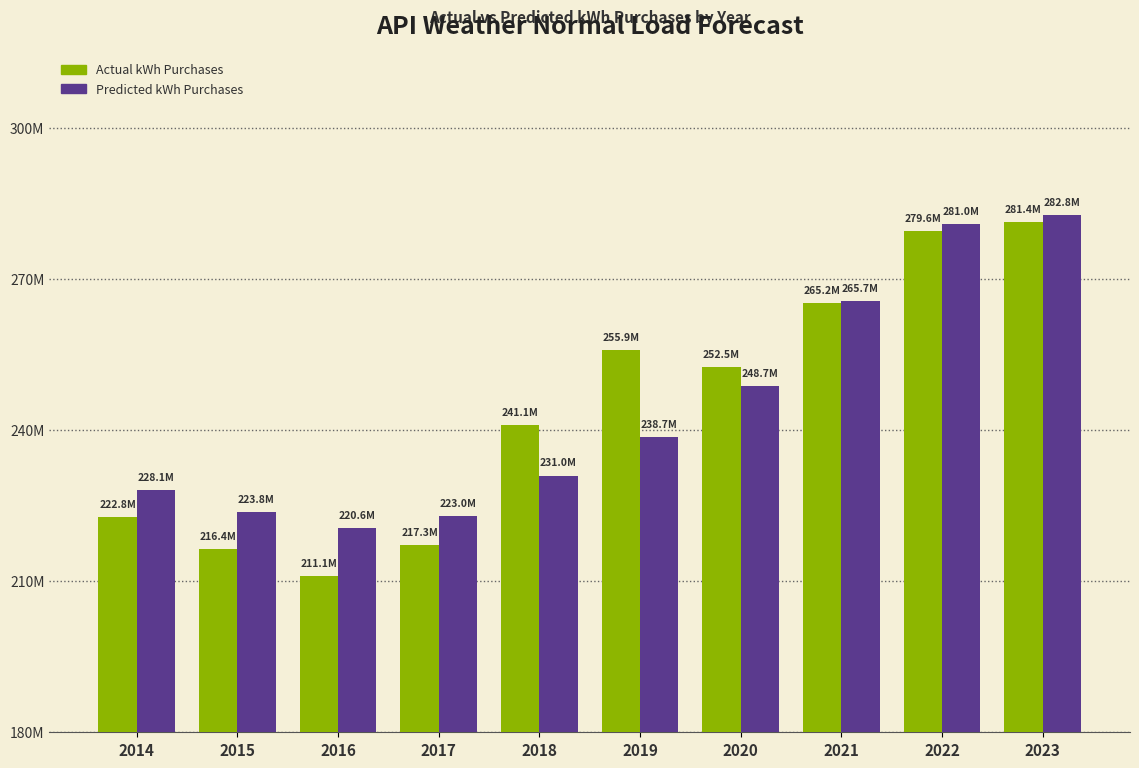

Does the chart contain any negative values?

No